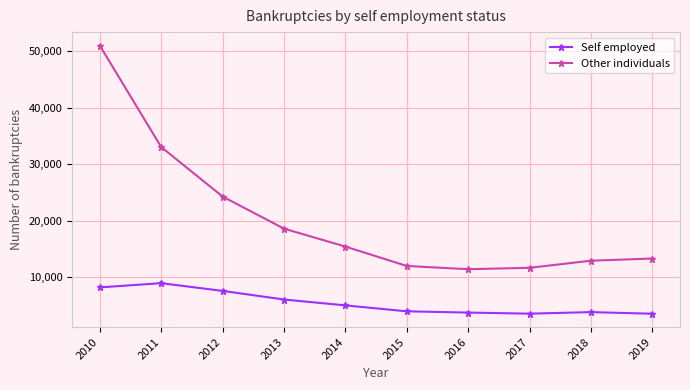

How many categories are shown in the chart?

10